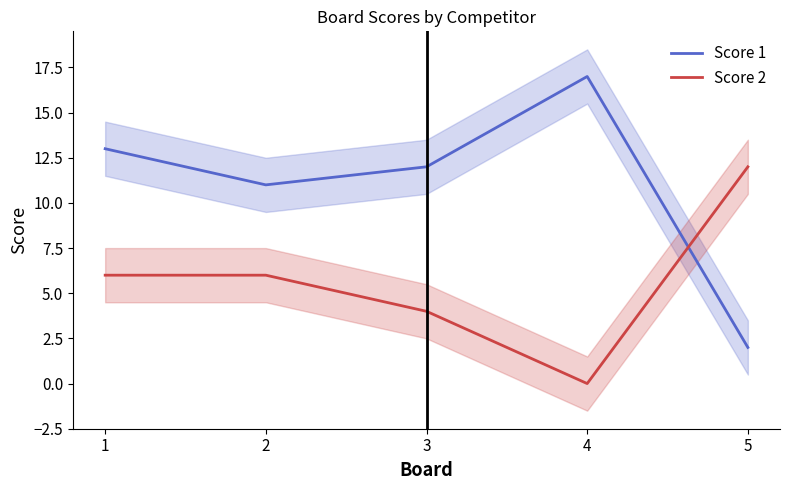

At which label does Score 2 reach its peak?

5